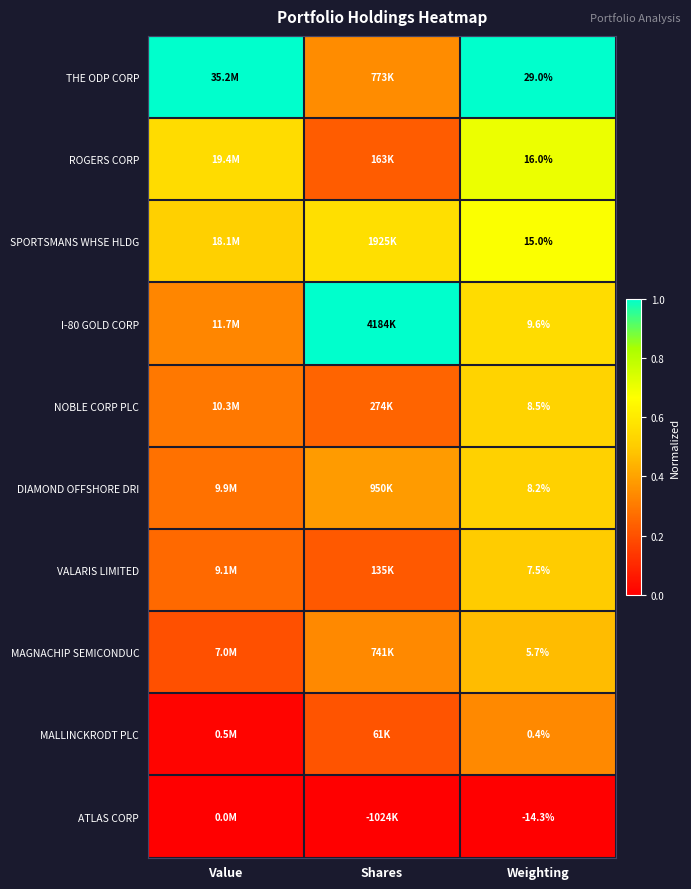

Where is NOBLE CORP PLC nearest to the value 0?

Shares